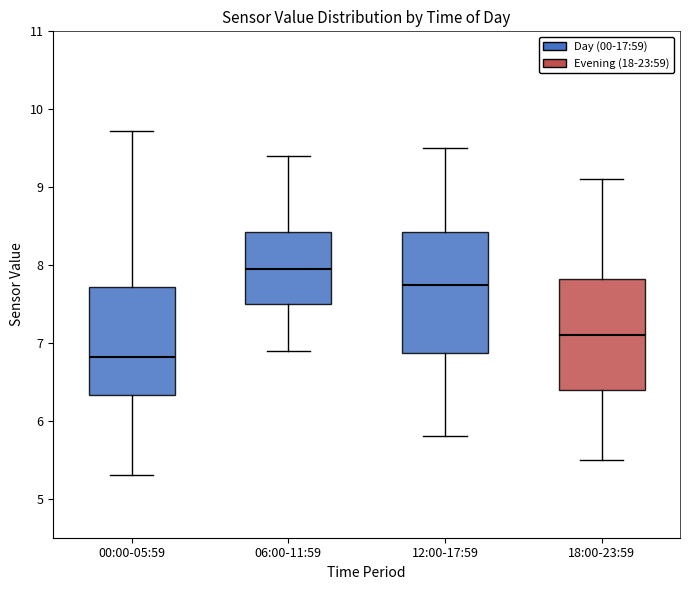

Comparing the boxes themselves (not the whiskers), which one is the tallest?

12:00-17:59